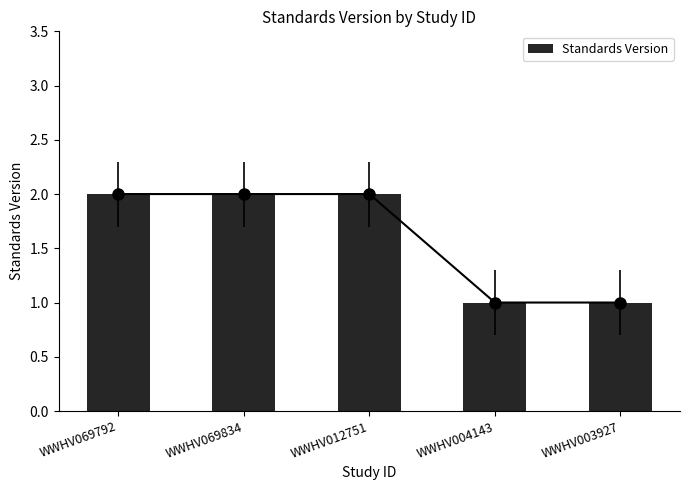

The chart shows a value of 2 at WWHV012751. True or false?

True